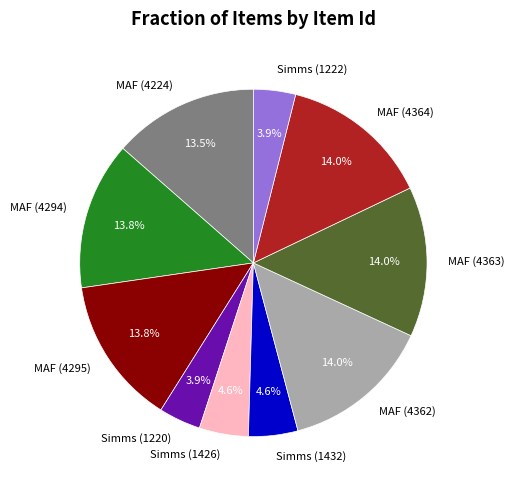

Is there any slice that represents more than half of the pie?

No